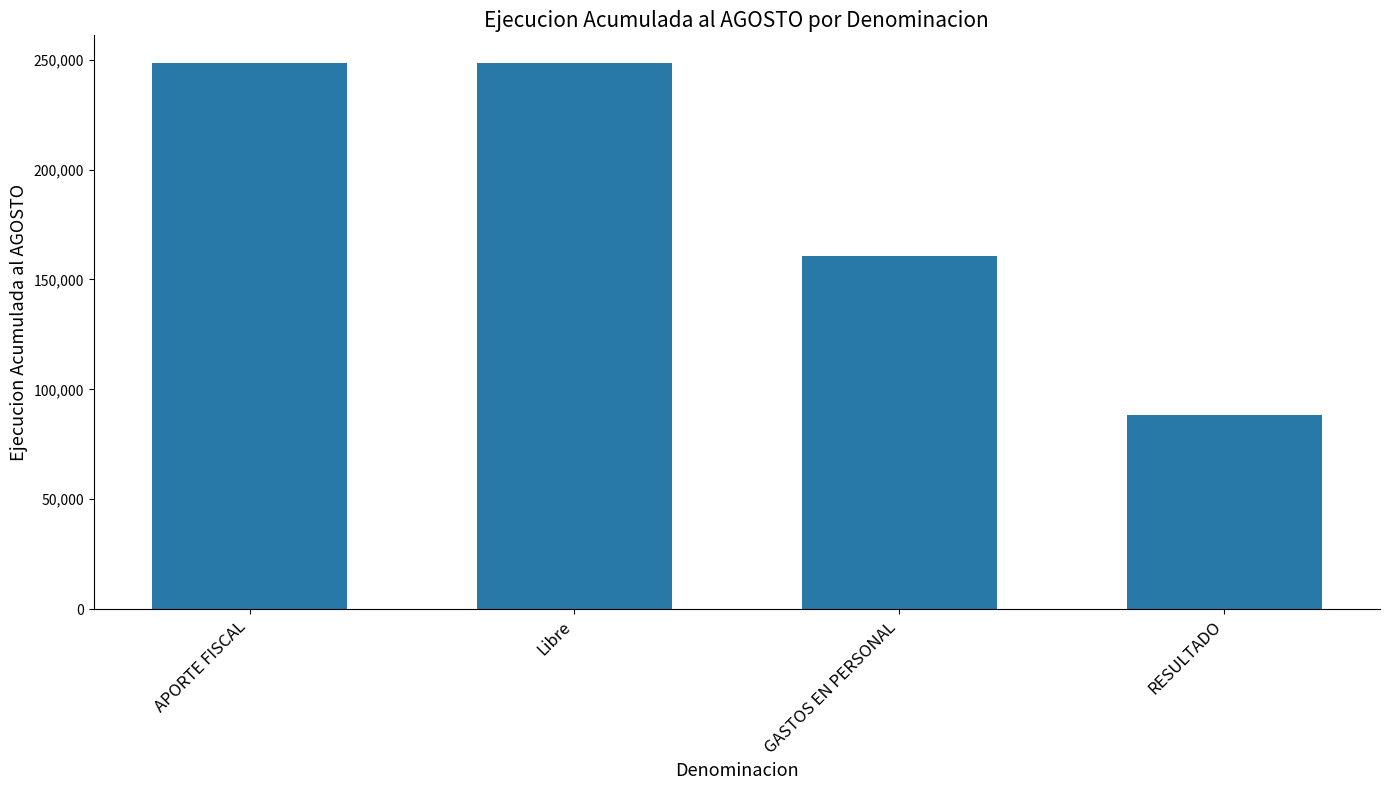

Which has a higher value, RESULTADO or APORTE FISCAL?

APORTE FISCAL